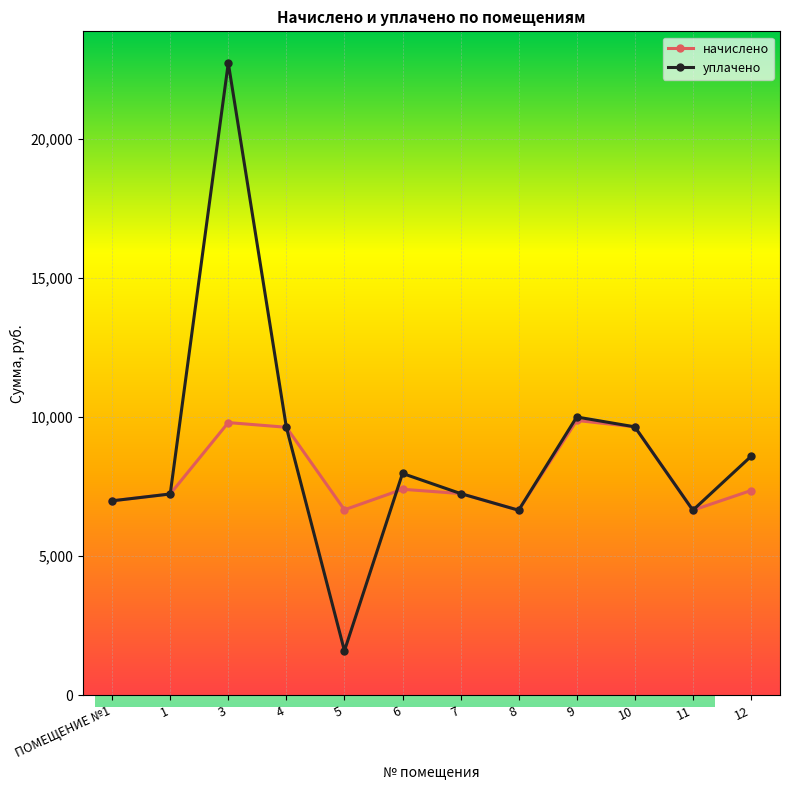

True or false: начислено has more than 2 interior local peaks.

True